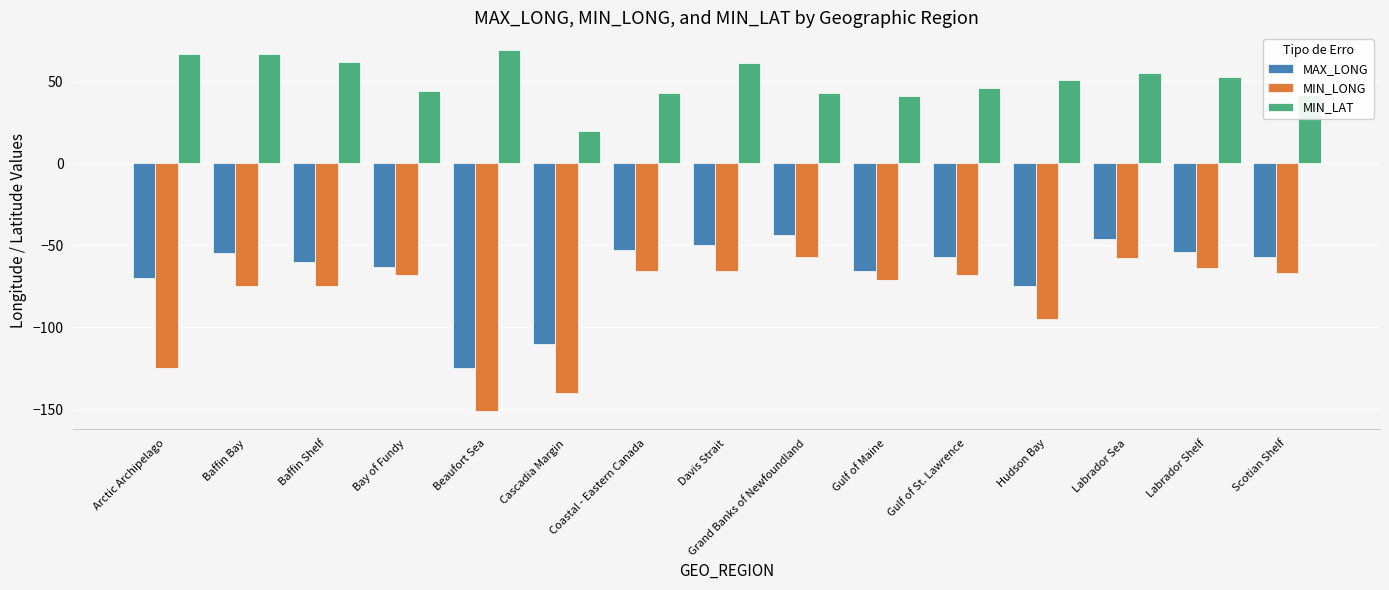

Is it true that MIN_LONG equals -38.0 at Coastal - Eastern Canada?

False